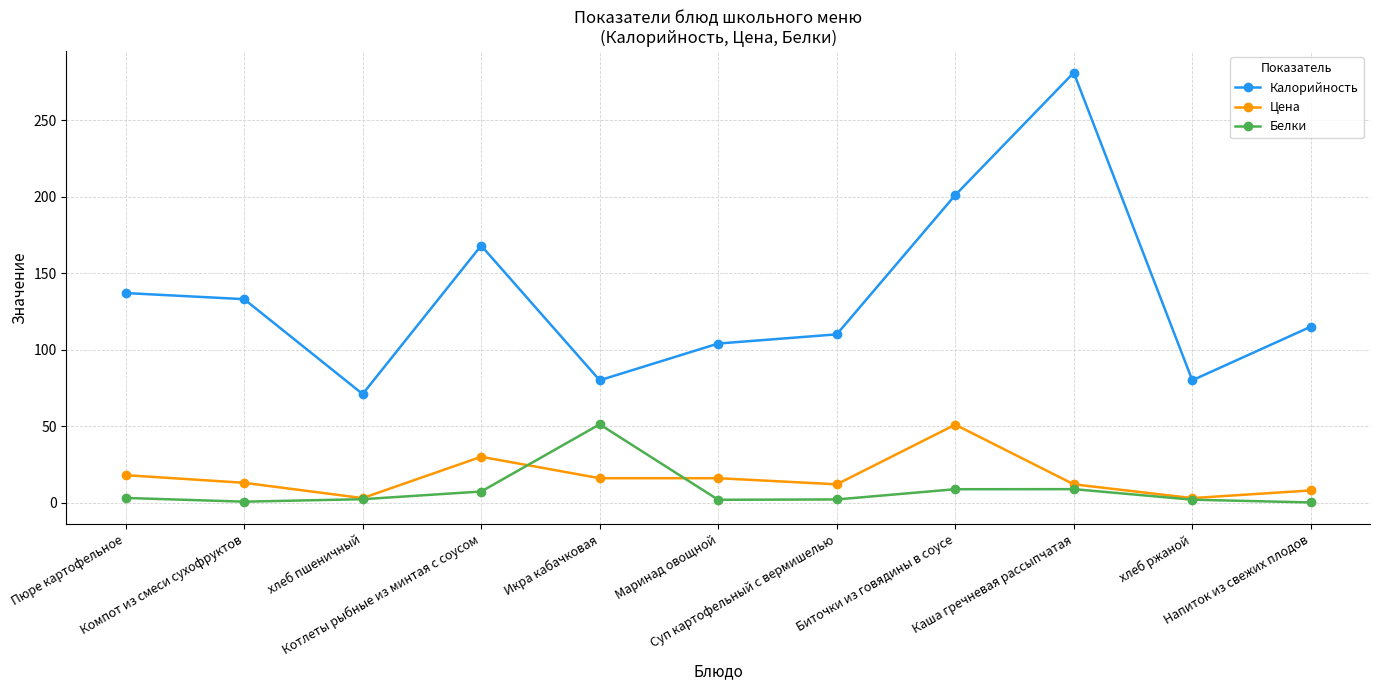

At which category is the sum across all series the highest?

Каша гречневая рассыпчатая